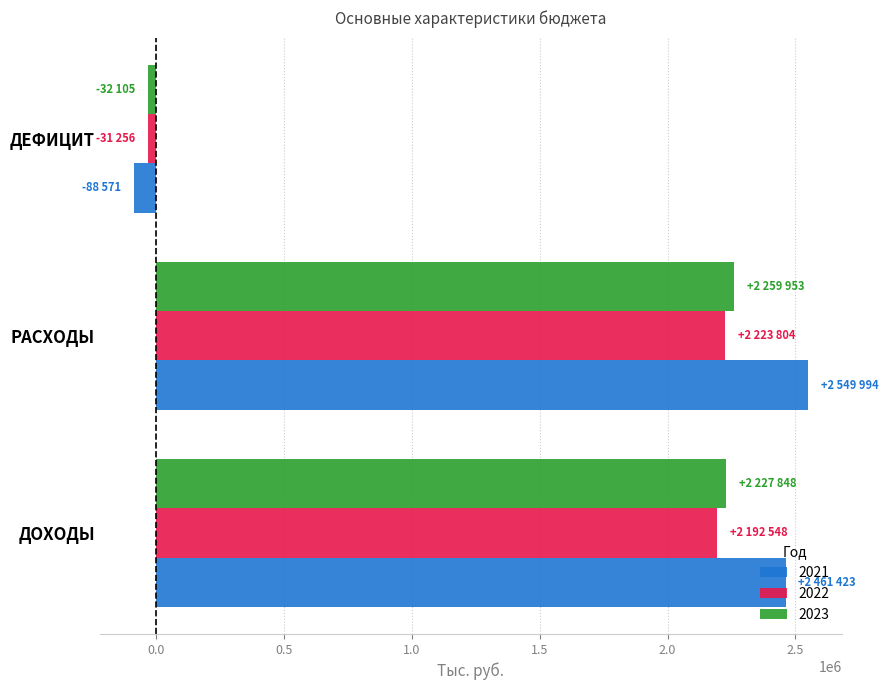

List the labels in order of 2021 value, smallest first.

ДЕФИЦИТ, ДОХОДЫ, РАСХОДЫ